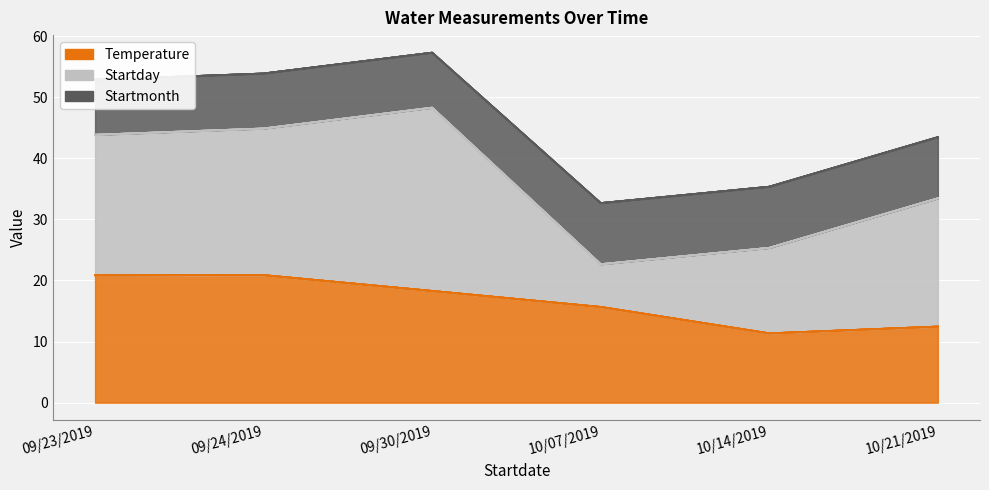

Reading left to right, what are all the values shown in this chart?

Temperature: 09/23/2019=20.9	09/24/2019=20.9	09/30/2019=18.3	10/07/2019=15.7	10/14/2019=11.3	10/21/2019=12.5
Startday: 09/23/2019=23.0	09/24/2019=24.0	09/30/2019=30.0	10/07/2019=7.0	10/14/2019=14.0	10/21/2019=21.0
Startmonth: 09/23/2019=9.0	09/24/2019=9.0	09/30/2019=9.0	10/07/2019=10.0	10/14/2019=10.0	10/21/2019=10.0